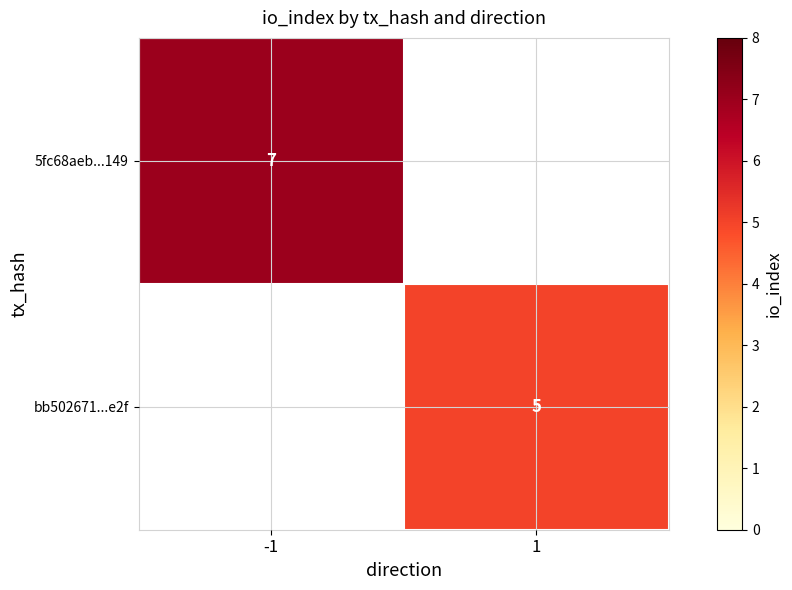

True or false: 5fc68aeb...149 has a value of 7 at -1.

True